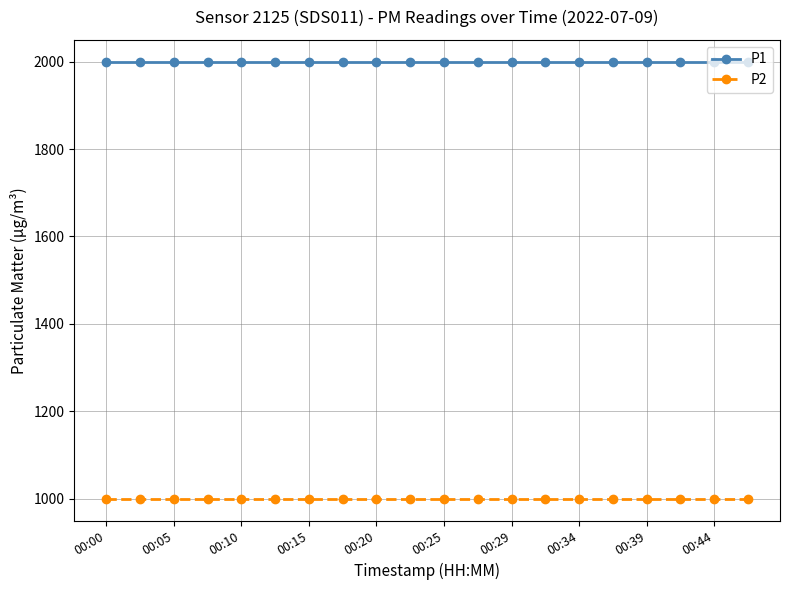

What is the minimum value for P2?

999.9